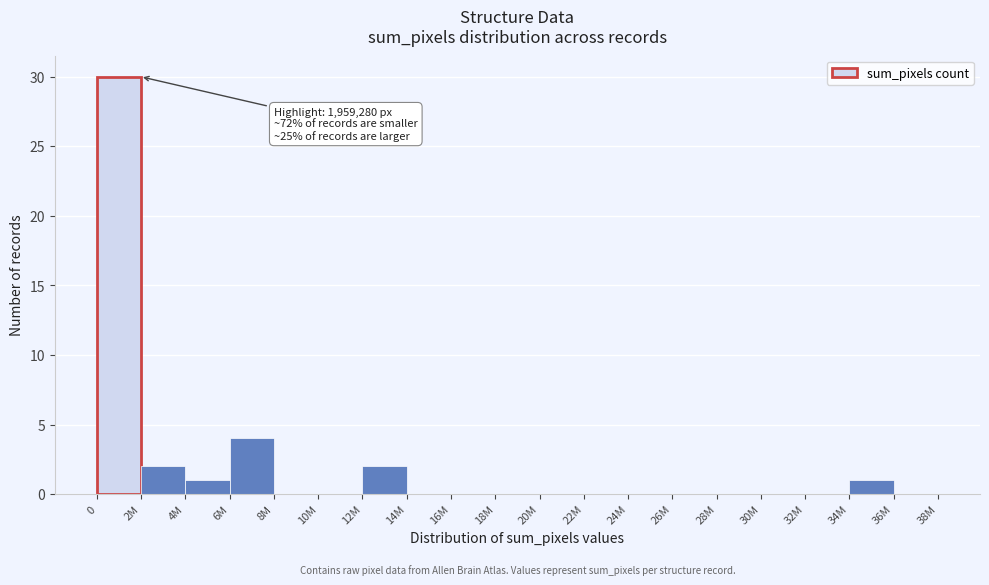

Reading right to left, list all the values displayed in this chart.

36M=0	34M=1	32M=0	30M=0	28M=0	26M=0	24M=0	22M=0	20M=0	18M=0	16M=0	14M=0	12M=2	10M=0	8M=0	6M=4	4M=1	2M=2	0=30